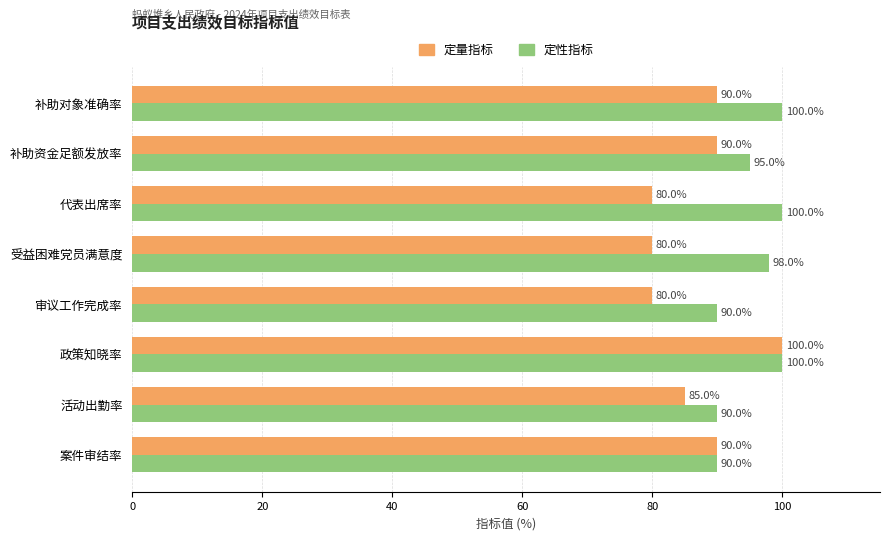

Is it true that 定量指标 equals 80 at 代表出席率?

True